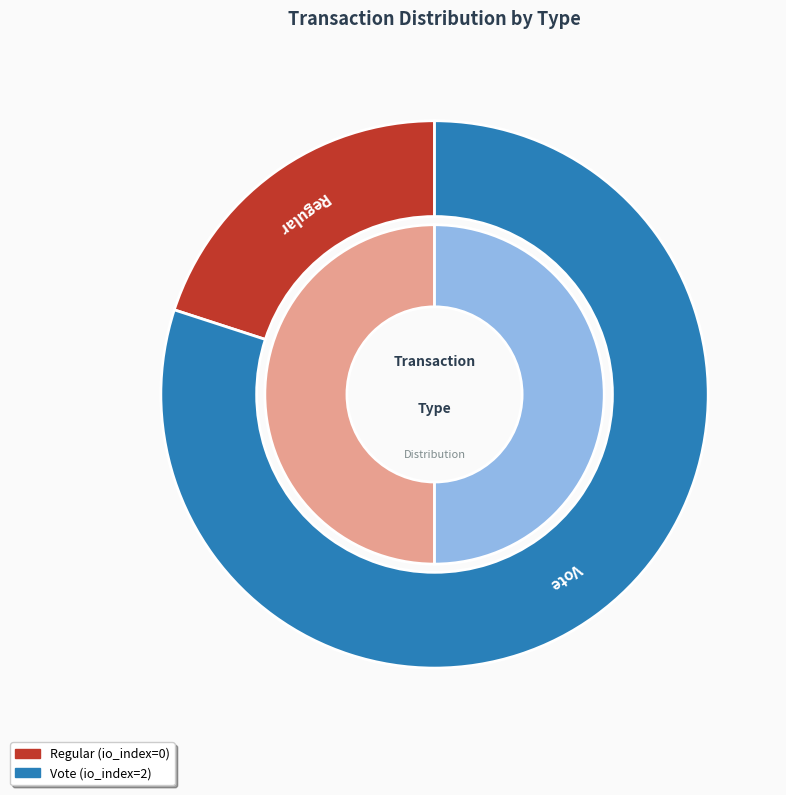

To the nearest percent, what is the combined percentage of Vote and Regular?

100%